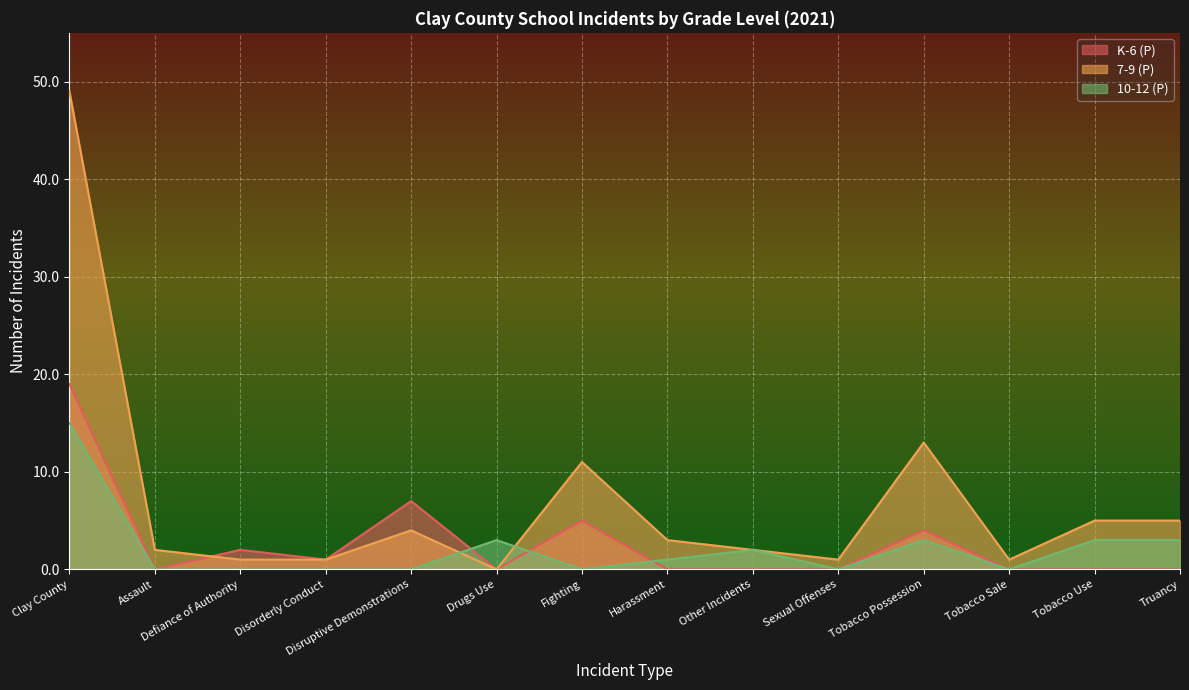

Rank the series by their maximum value, from highest to lowest.

7-9 (P), K-6 (P), 10-12 (P)